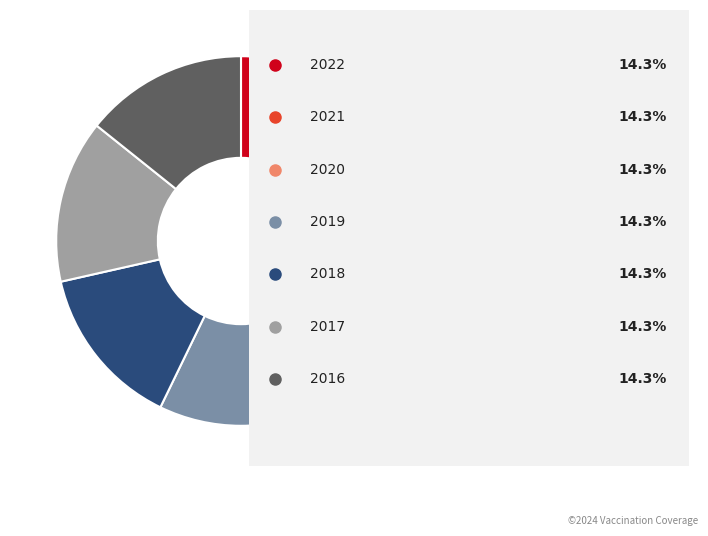

Does any single category account for the majority?

No